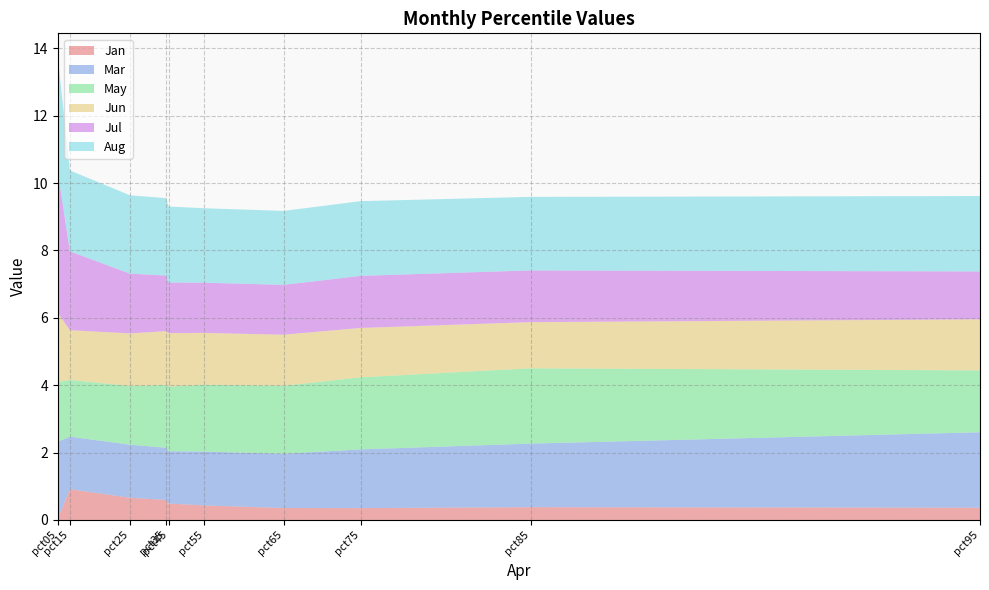

Reading left to right, transcribe all the data shown in this chart.

Jan: pct05=0.0	pct15=0.9	pct25=0.7	pct35=0.6	pct45=0.5	pct55=0.4	pct65=0.4	pct75=0.4	pct85=0.4	pct95=0.4
Mar: pct05=2.3	pct15=1.6	pct25=1.6	pct35=1.5	pct45=1.6	pct55=1.6	pct65=1.6	pct75=1.7	pct85=1.9	pct95=2.2
May: pct05=1.8	pct15=1.7	pct25=1.7	pct35=1.9	pct45=1.9	pct55=2.0	pct65=2.0	pct75=2.1	pct85=2.2	pct95=1.8
Jun: pct05=2.1	pct15=1.5	pct25=1.6	pct35=1.6	pct45=1.6	pct55=1.5	pct65=1.5	pct75=1.5	pct85=1.4	pct95=1.5
Jul: pct05=4.2	pct15=2.3	pct25=1.8	pct35=1.7	pct45=1.5	pct55=1.5	pct65=1.5	pct75=1.5	pct85=1.5	pct95=1.4
Aug: pct05=3.4	pct15=2.4	pct25=2.3	pct35=2.3	pct45=2.3	pct55=2.2	pct65=2.2	pct75=2.2	pct85=2.2	pct95=2.2